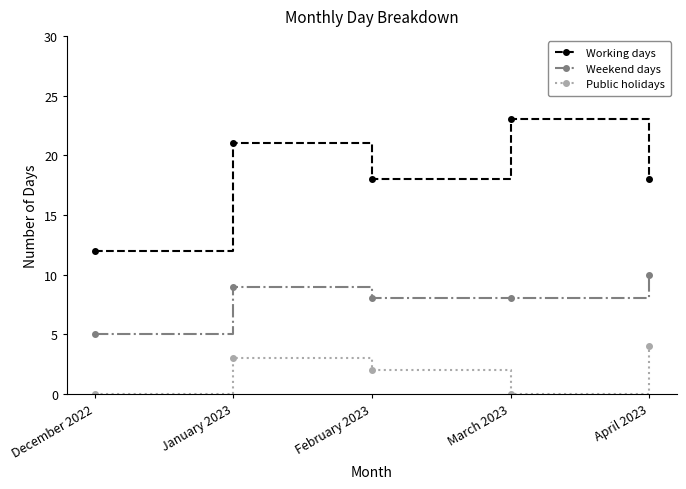

At which label does Working days reach its minimum?

December 2022